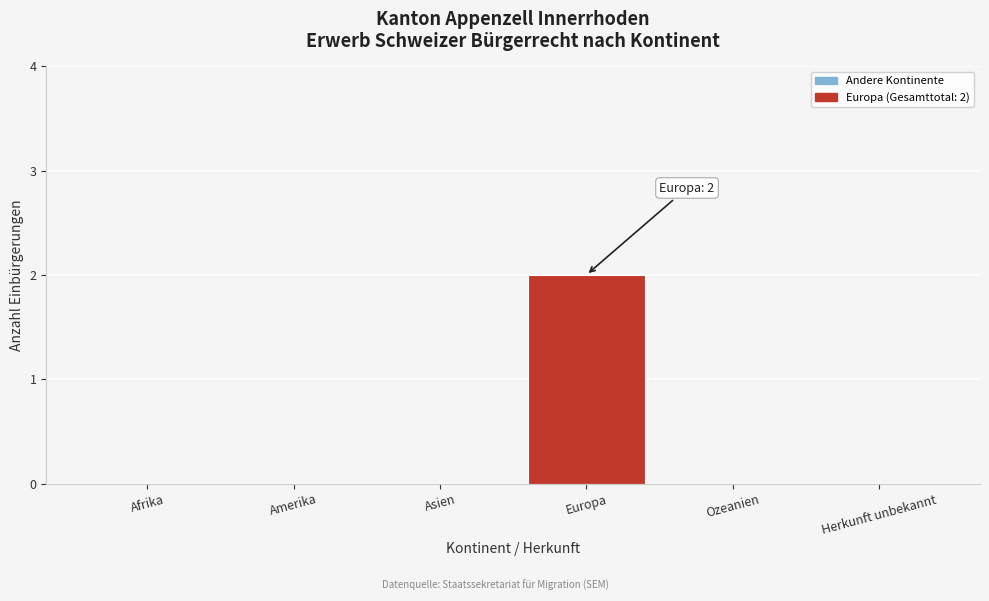

Reading right to left, extract all data points from this chart.

Herkunft unbekannt=0	Ozeanien=0	Europa=2	Asien=0	Amerika=0	Afrika=0